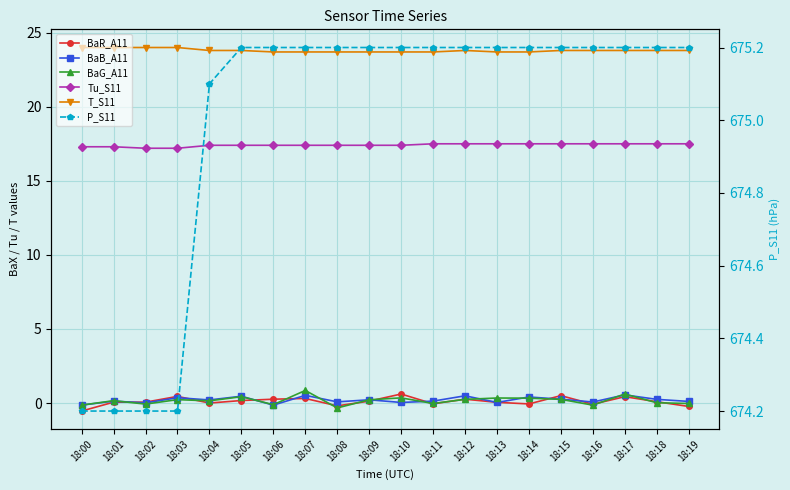

Reading left to right, list all the values displayed in this chart.

BaR_A11: -0.5	0.1	0.1	0.5	0.0	0.2	0.3	0.3	-0.2	0.1	0.6	-0.1	0.3	0.1	-0.1	0.5	-0.1	0.4	0.1	-0.2
BaB_A11: -0.1	0.1	0.0	0.4	0.2	0.5	-0.1	0.5	0.1	0.2	0.0	0.1	0.5	0.0	0.4	0.3	0.1	0.6	0.2	0.1
BaG_A11: -0.1	0.2	-0.1	0.2	0.1	0.4	-0.1	0.8	-0.3	0.2	0.3	-0.0	0.2	0.3	0.3	0.2	-0.1	0.6	0.0	-0.0
Tu_S11: 17.3	17.3	17.2	17.2	17.4	17.4	17.4	17.4	17.4	17.4	17.4	17.5	17.5	17.5	17.5	17.5	17.5	17.5	17.5	17.5
T_S11: 24.0	24.0	24.0	24.0	23.8	23.8	23.7	23.7	23.7	23.7	23.7	23.7	23.8	23.7	23.7	23.8	23.8	23.8	23.8	23.8
P_S11: 674.2	674.2	674.2	674.2	675.1	675.2	675.2	675.2	675.2	675.2	675.2	675.2	675.2	675.2	675.2	675.2	675.2	675.2	675.2	675.2